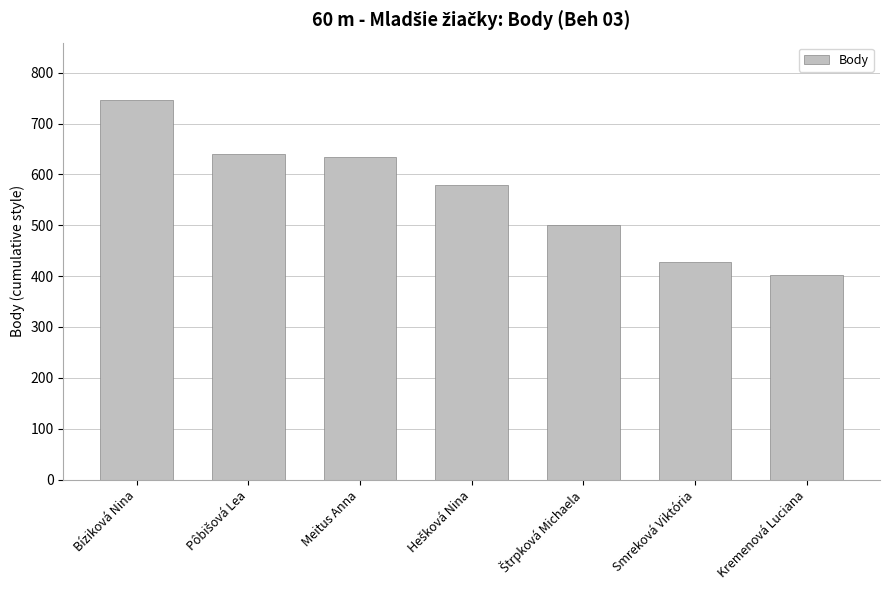

Count the number of data series in this chart.

1